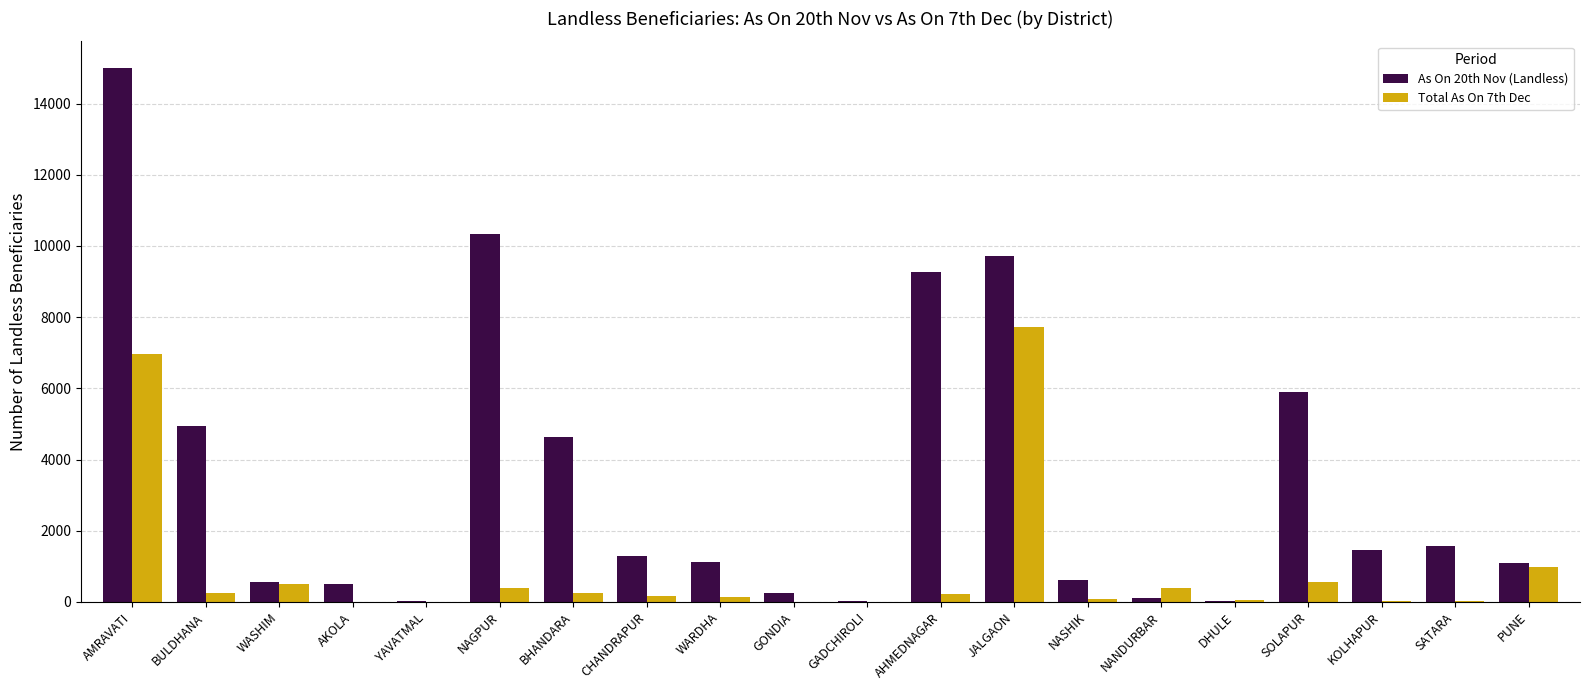

The As On 20th Nov (Landless) series shows 9281 at AHMEDNAGAR. True or false?

True